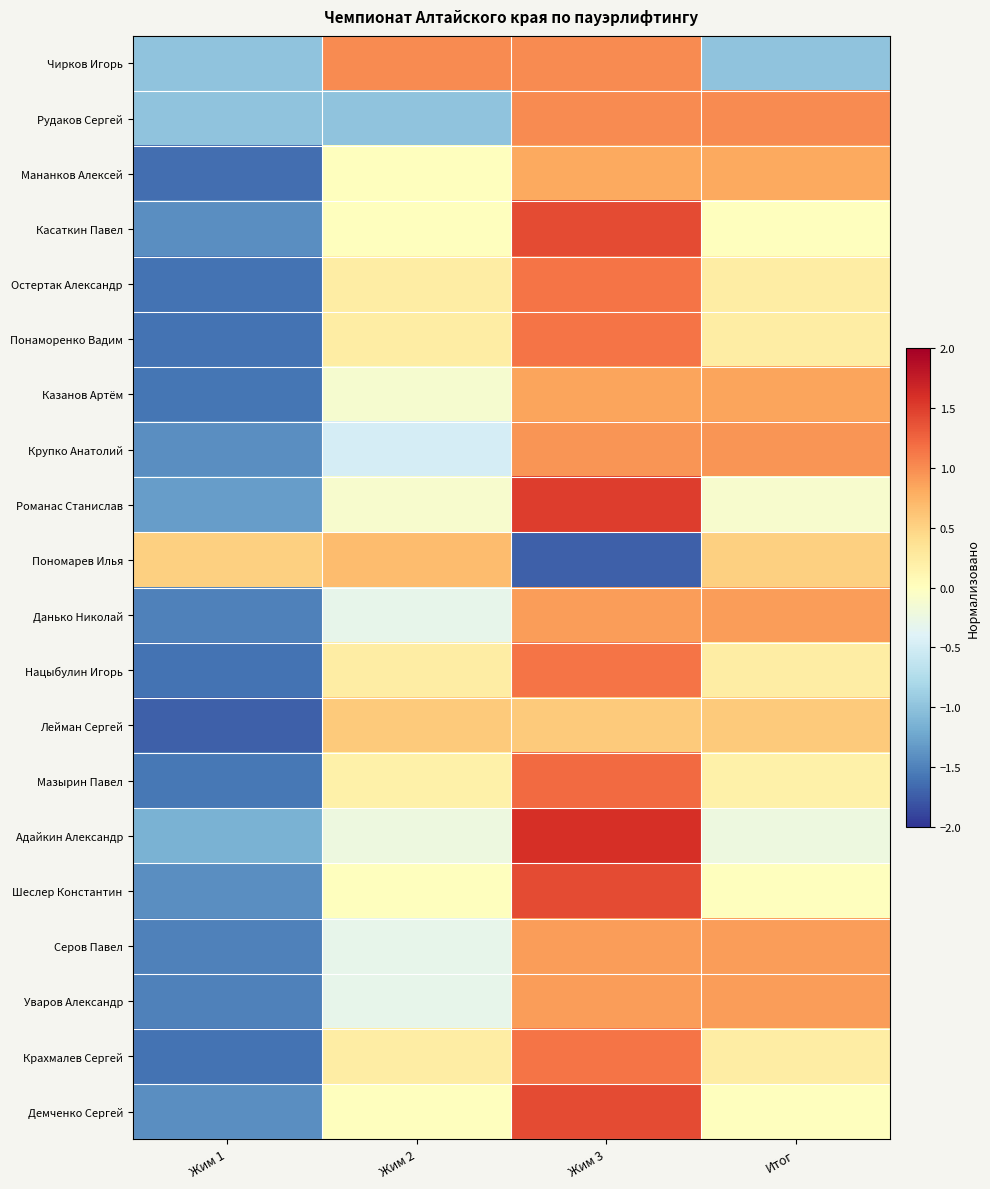

Reading left to right, extract all data points from this chart.

Чирков Игорь: Жим 1=-1.0	Жим 2=1.0	Жим 3=1.0	Итог=-1.0
Рудаков Сергей: Жим 1=-1.0	Жим 2=-1.0	Жим 3=1.0	Итог=1.0
Мананков Алексей: Жим 1=-1.6	Жим 2=0.0	Жим 3=0.8	Итог=0.8
Касаткин Павел: Жим 1=-1.4	Жим 2=0.0	Жим 3=1.4	Итог=0.0
Остертак Александр: Жим 1=-1.6	Жим 2=0.2	Жим 3=1.1	Итог=0.2
Понаморенко Вадим: Жим 1=-1.6	Жим 2=0.2	Жим 3=1.1	Итог=0.2
Казанов Артём: Жим 1=-1.6	Жим 2=-0.1	Жим 3=0.9	Итог=0.9
Крупко Анатолий: Жим 1=-1.4	Жим 2=-0.5	Жим 3=0.9	Итог=0.9
Романас Станислав: Жим 1=-1.3	Жим 2=-0.1	Жим 3=1.5	Итог=-0.1
Пономарев Илья: Жим 1=0.5	Жим 2=0.7	Жим 3=-1.7	Итог=0.5
Данько Николай: Жим 1=-1.5	Жим 2=-0.3	Жим 3=0.9	Итог=0.9
Нацыбулин Игорь: Жим 1=-1.6	Жим 2=0.2	Жим 3=1.1	Итог=0.2
Лейман Сергей: Жим 1=-1.7	Жим 2=0.6	Жим 3=0.6	Итог=0.6
Мазырин Павел: Жим 1=-1.6	Жим 2=0.2	Жим 3=1.2	Итог=0.2
Адайкин Александр: Жим 1=-1.1	Жим 2=-0.2	Жим 3=1.6	Итог=-0.2
Шеслер Константин: Жим 1=-1.4	Жим 2=0.0	Жим 3=1.4	Итог=0.0
Серов Павел: Жим 1=-1.5	Жим 2=-0.3	Жим 3=0.9	Итог=0.9
Уваров Александр: Жим 1=-1.5	Жим 2=-0.3	Жим 3=0.9	Итог=0.9
Крахмалев Сергей: Жим 1=-1.6	Жим 2=0.2	Жим 3=1.1	Итог=0.2
Демченко Сергей: Жим 1=-1.4	Жим 2=0.0	Жим 3=1.4	Итог=0.0